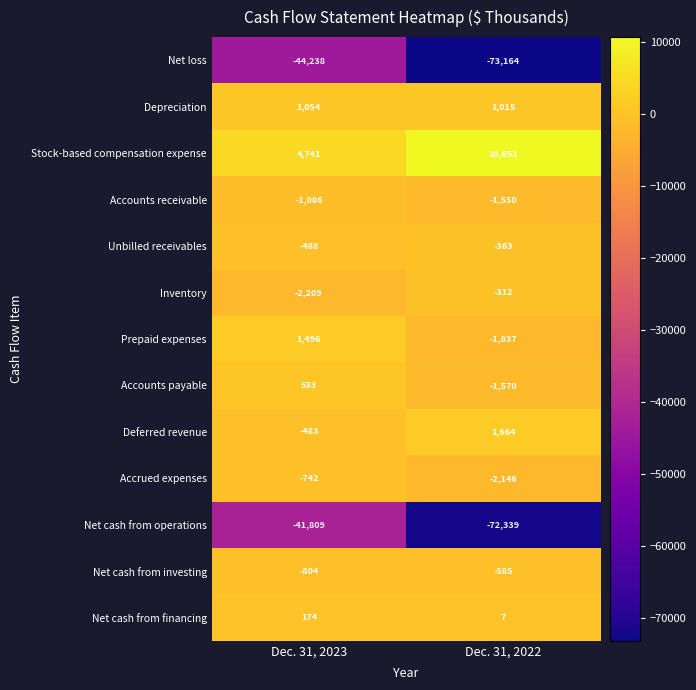

At Dec. 31, 2023, list the series in order from smallest to largest.

Net loss, Net cash from operations, Inventory, Accounts receivable, Net cash from investing, Accrued expenses, Unbilled receivables, Deferred revenue, Net cash from financing, Accounts payable, Depreciation, Prepaid expenses, Stock-based compensation expense